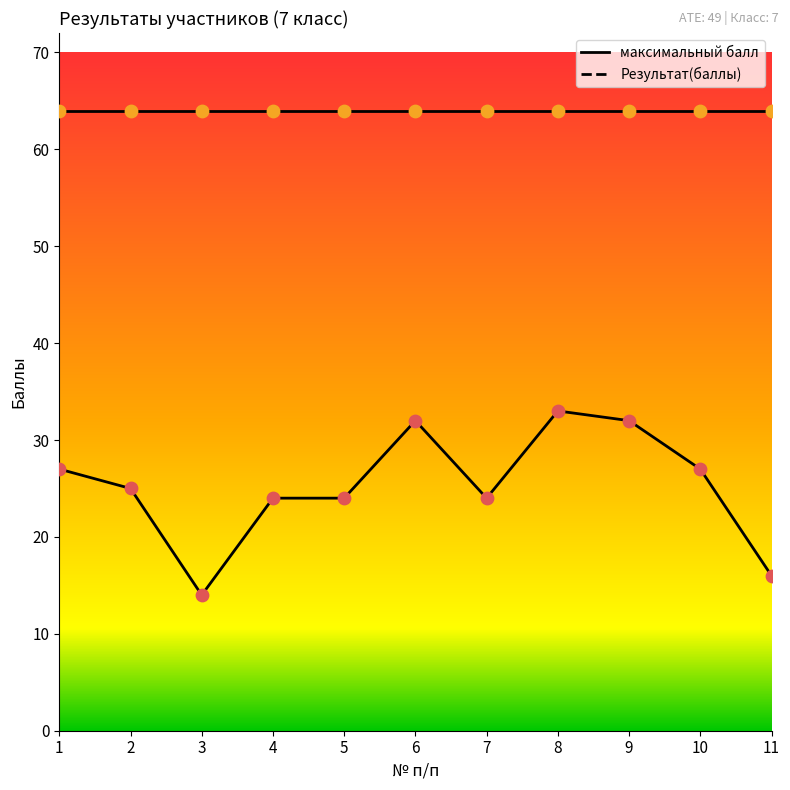

Which has a higher value, 8 or 4?

8